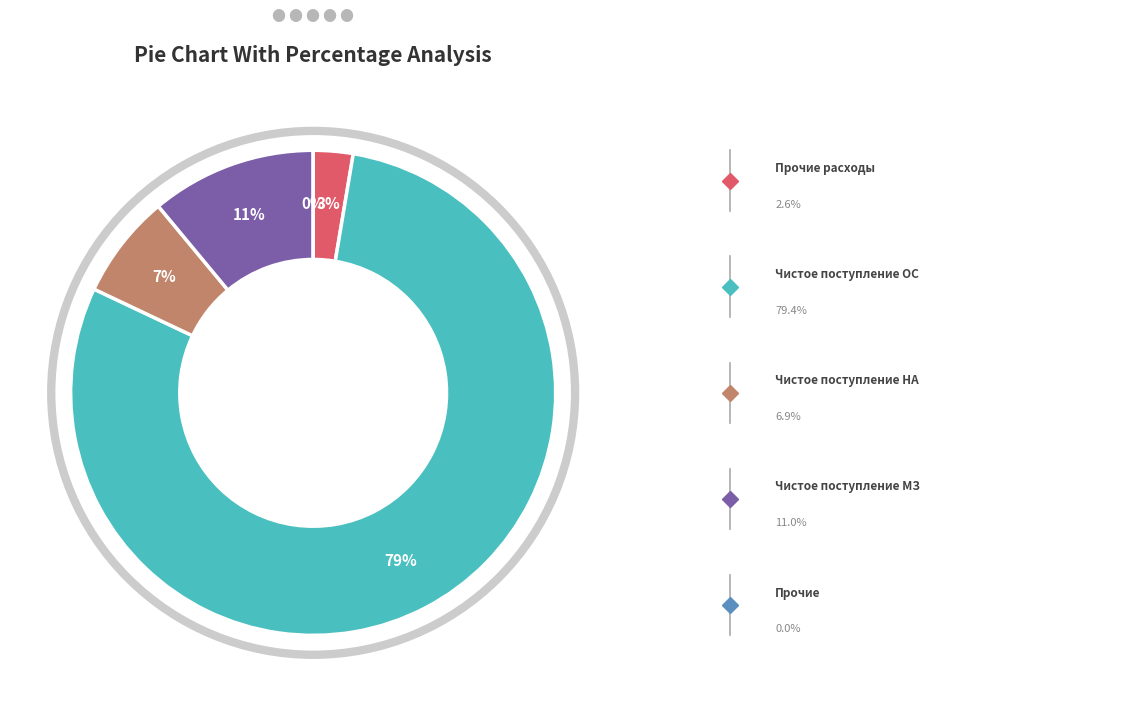

Which category has the biggest portion of the pie?

Чистое поступление основных средств